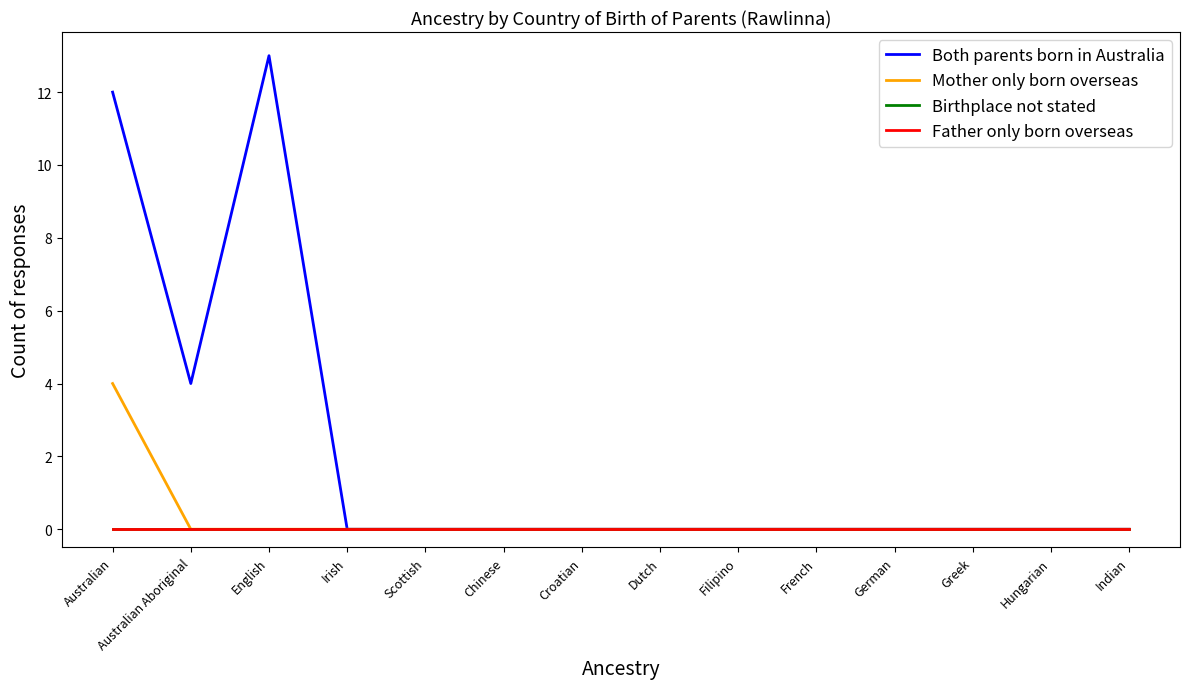

Does the chart display data point markers on the line(s)?

No